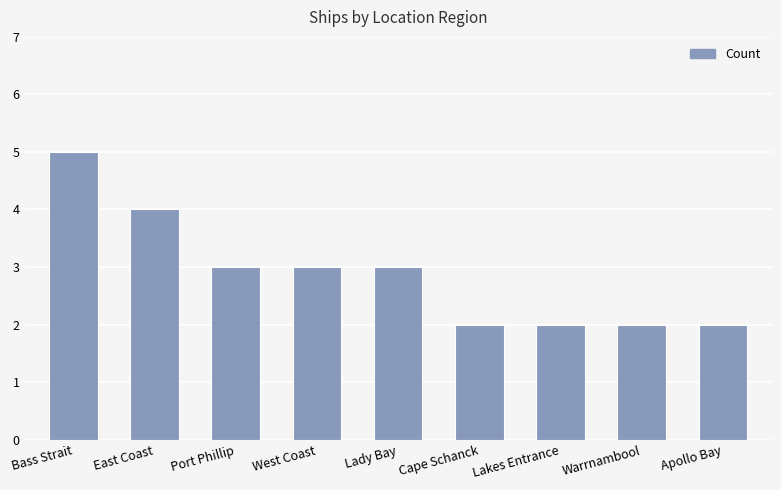

Read the value at East Coast.

4